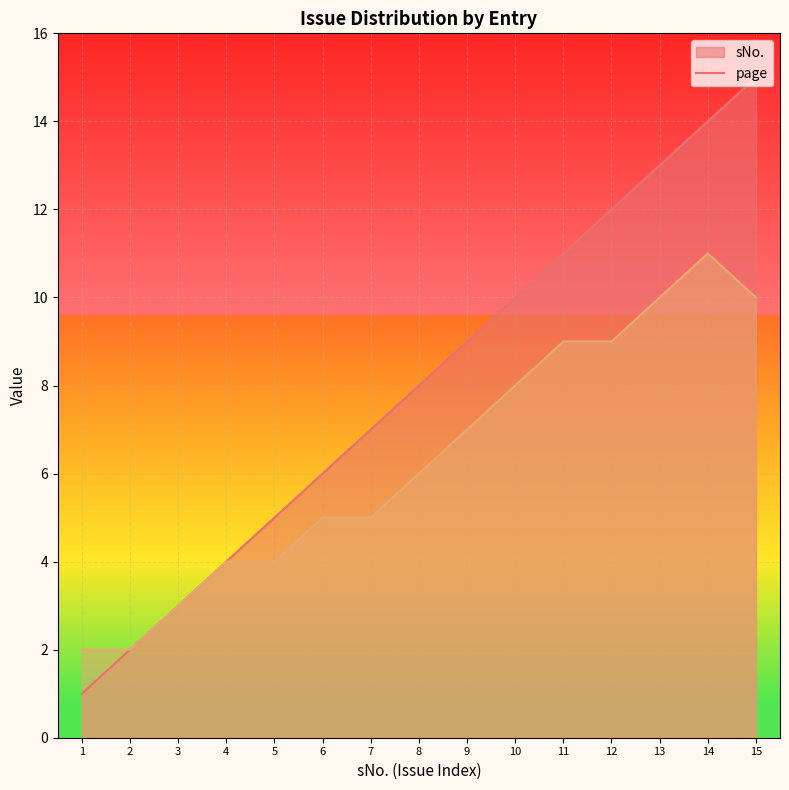

Which series changed the most between 3 and 14?

sNo.